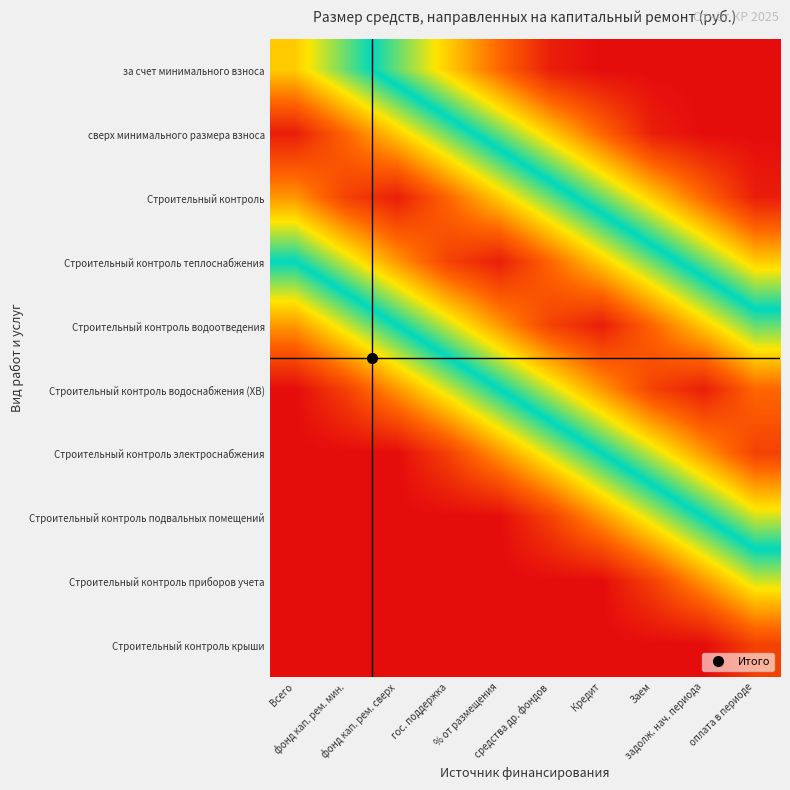

At how many categories does at least one series exceed 0?

10